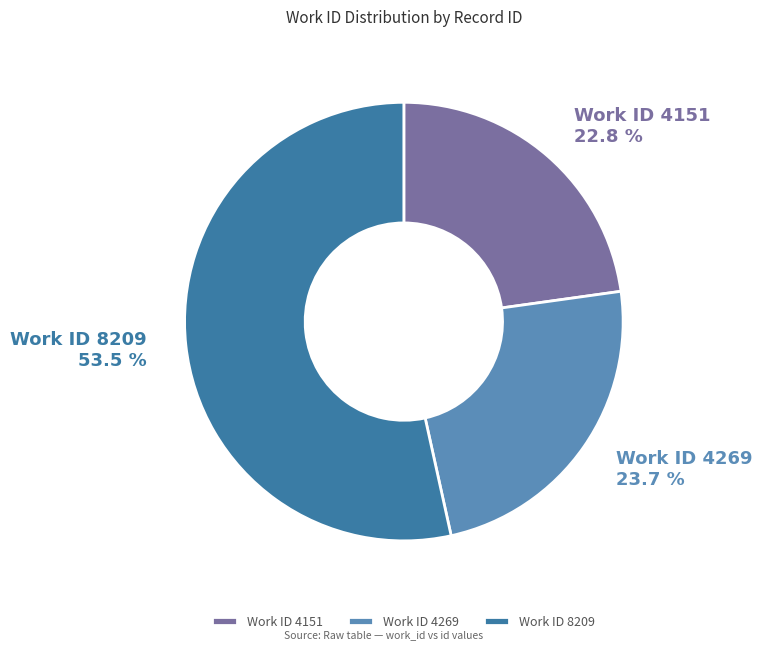

What portion of the pie excludes Work ID 8209?

46.5%